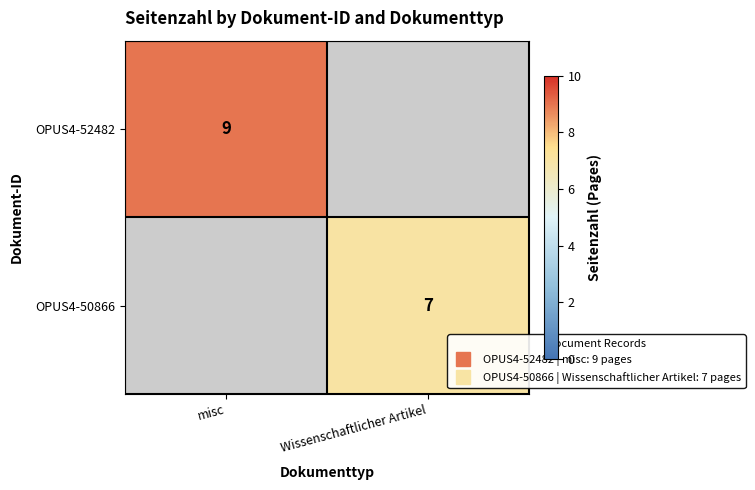

The OPUS4-50866 series shows 7.0 at Wissenschaftlicher Artikel. True or false?

True